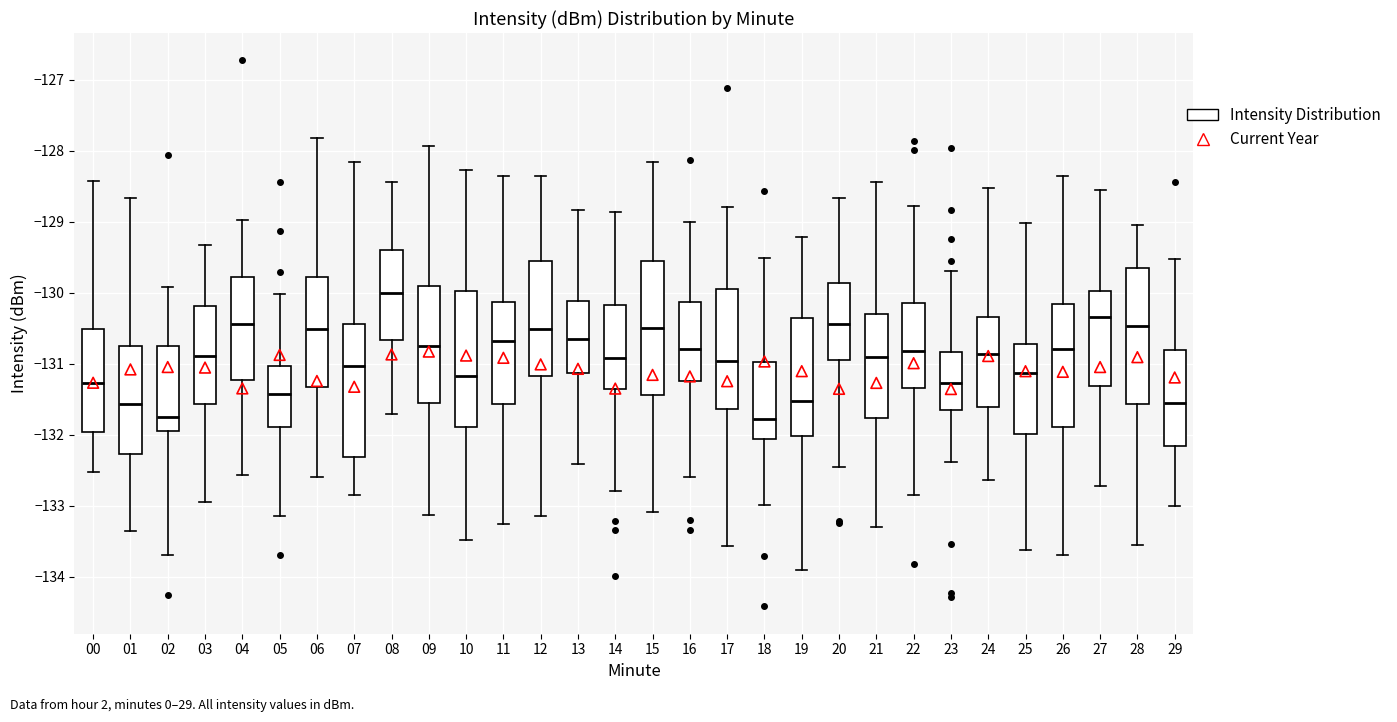

Reading left to right, read every box against the y-axis: the position of its median line, the range the box covers, and the ends of its whiskers. The values are not printed on the chart, so give them approximately, as read against the axis.

00: median -131.3, box -132.0 to -130.5, whiskers -132.5 to -128.4
01: median -131.6, box -132.3 to -130.7, whiskers -133.3 to -128.7
02: median -131.7, box -131.9 to -130.8, whiskers -133.7 to -129.9
03: median -130.9, box -131.6 to -130.2, whiskers -132.9 to -129.3
04: median -130.4, box -131.2 to -129.8, whiskers -132.6 to -129.0
05: median -131.4, box -131.9 to -131.0, whiskers -133.1 to -130.0
06: median -130.5, box -131.3 to -129.8, whiskers -132.6 to -127.8
07: median -131.0, box -132.3 to -130.4, whiskers -132.8 to -128.2
08: median -130.0, box -130.7 to -129.4, whiskers -131.7 to -128.4
09: median -130.7, box -131.5 to -129.9, whiskers -133.1 to -127.9
10: median -131.2, box -131.9 to -130.0, whiskers -133.5 to -128.3
11: median -130.7, box -131.6 to -130.1, whiskers -133.3 to -128.4
12: median -130.5, box -131.2 to -129.5, whiskers -133.1 to -128.3
13: median -130.7, box -131.1 to -130.1, whiskers -132.4 to -128.8
14: median -130.9, box -131.3 to -130.2, whiskers -132.8 to -128.9
15: median -130.5, box -131.4 to -129.5, whiskers -133.1 to -128.2
16: median -130.8, box -131.2 to -130.1, whiskers -132.6 to -129.0
17: median -131.0, box -131.6 to -129.9, whiskers -133.6 to -128.8
18: median -131.8, box -132.1 to -131.0, whiskers -133.0 to -129.5
19: median -131.5, box -132.0 to -130.4, whiskers -133.9 to -129.2
20: median -130.4, box -130.9 to -129.9, whiskers -132.5 to -128.7
21: median -130.9, box -131.8 to -130.3, whiskers -133.3 to -128.4
22: median -130.8, box -131.3 to -130.1, whiskers -132.8 to -128.8
23: median -131.3, box -131.6 to -130.8, whiskers -132.4 to -129.7
24: median -130.9, box -131.6 to -130.3, whiskers -132.6 to -128.5
25: median -131.1, box -132.0 to -130.7, whiskers -133.6 to -129.0
26: median -130.8, box -131.9 to -130.2, whiskers -133.7 to -128.4
27: median -130.3, box -131.3 to -130.0, whiskers -132.7 to -128.6
28: median -130.5, box -131.6 to -129.6, whiskers -133.6 to -129.0
29: median -131.5, box -132.2 to -130.8, whiskers -133.0 to -129.5